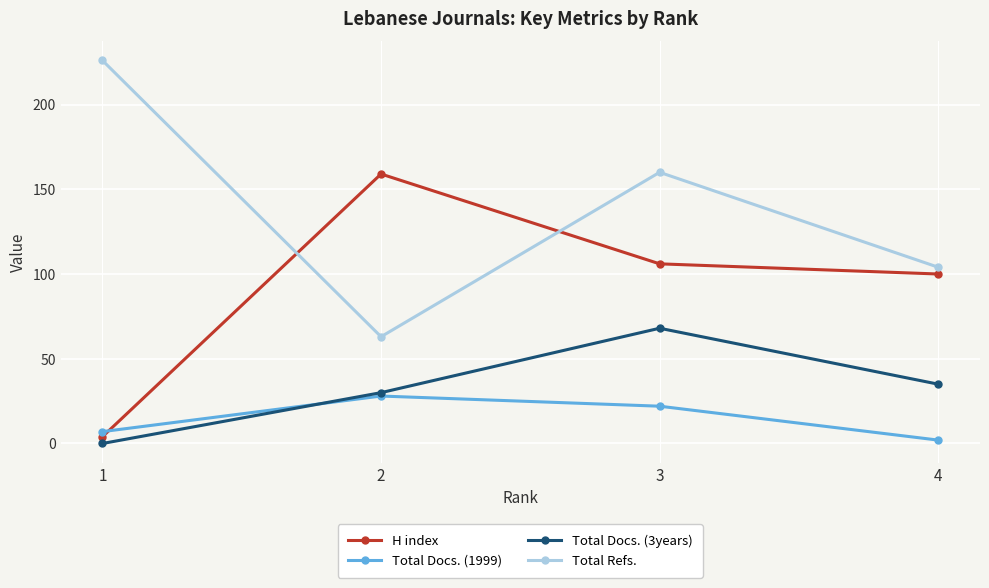

True or false: Total Refs. has a value of 368 at 1.

False